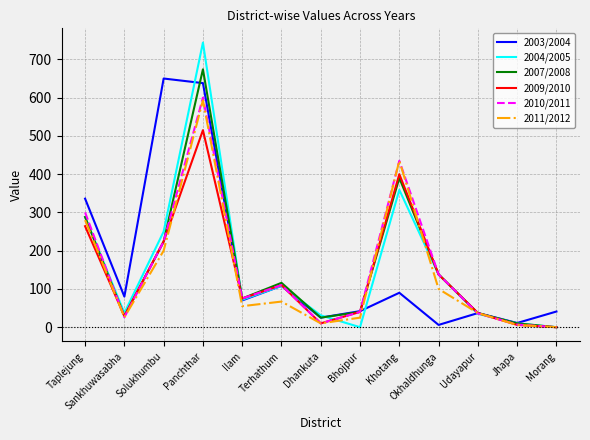

What position from the left is Jhapa?

12